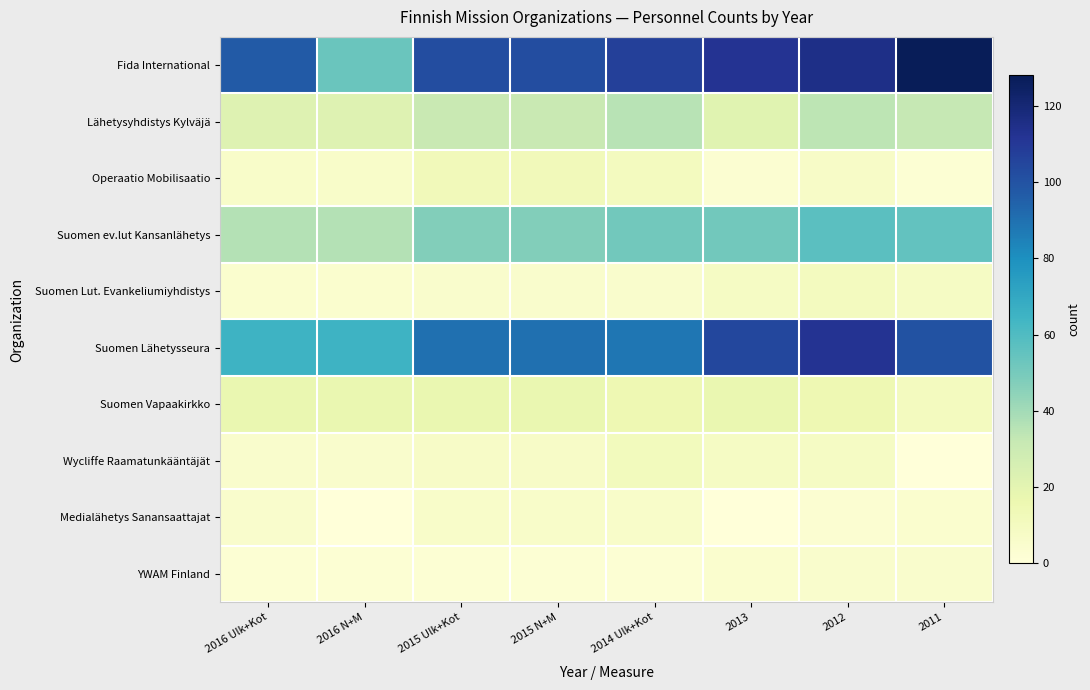

Reading left to right, transcribe all the data shown in this chart.

Fida International: 2016 Ulk+Kot=97	2016 N+M=53	2015 Ulk+Kot=102	2015 N+M=102	2014 Ulk+Kot=107	2013=112	2012=115	2011=128
Lähetysyhdistys Kylväjä: 2016 Ulk+Kot=22	2016 N+M=22	2015 Ulk+Kot=31	2015 N+M=31	2014 Ulk+Kot=35	2013=21	2012=34	2011=32
Operaatio Mobilisaatio: 2016 Ulk+Kot=6	2016 N+M=6	2015 Ulk+Kot=12	2015 N+M=12	2014 Ulk+Kot=10	2013=3	2012=7	2011=2
Suomen ev.lut Kansanlähetys: 2016 Ulk+Kot=36	2016 N+M=36	2015 Ulk+Kot=47	2015 N+M=47	2014 Ulk+Kot=51	2013=51	2012=57	2011=55
Suomen Lut. Evankeliumiyhdistys: 2016 Ulk+Kot=4	2016 N+M=4	2015 Ulk+Kot=5	2015 N+M=5	2014 Ulk+Kot=5	2013=8	2012=10	2011=8
Suomen Lähetysseura: 2016 Ulk+Kot=65	2016 N+M=65	2015 Ulk+Kot=90	2015 N+M=90	2014 Ulk+Kot=88	2013=104	2012=112	2011=100
Suomen Vapaakirkko: 2016 Ulk+Kot=17	2016 N+M=17	2015 Ulk+Kot=17	2015 N+M=17	2014 Ulk+Kot=15	2013=17	2012=15	2011=10
Wycliffe Raamatunkääntäjät: 2016 Ulk+Kot=5	2016 N+M=5	2015 Ulk+Kot=7	2015 N+M=7	2014 Ulk+Kot=11	2013=8	2012=8	2011=0
Medialähetys Sanansaattajat: 2016 Ulk+Kot=5	2016 N+M=0	2015 Ulk+Kot=6	2015 N+M=6	2014 Ulk+Kot=6	2013=0	2012=3	2011=4
YWAM Finland: 2016 Ulk+Kot=2	2016 N+M=2	2015 Ulk+Kot=2	2015 N+M=2	2014 Ulk+Kot=2	2013=4	2012=5	2011=5